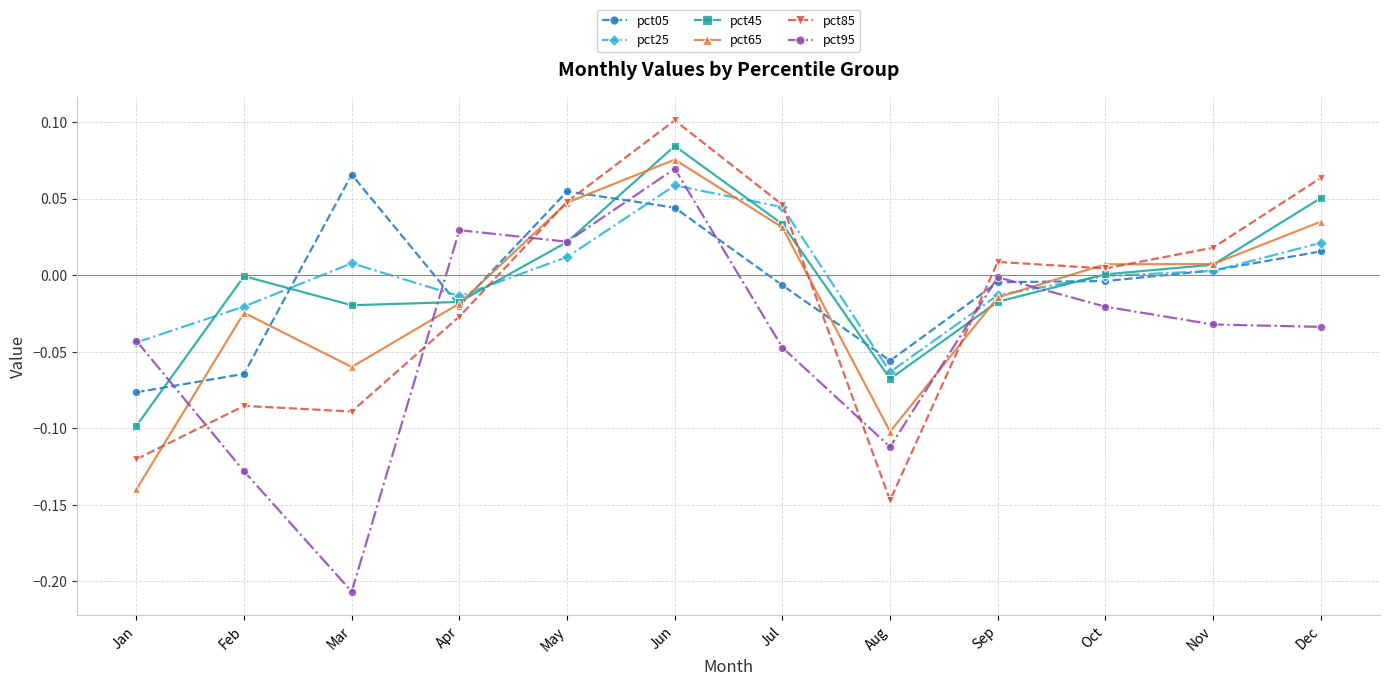

How many negative values does the pct05 series have?

7